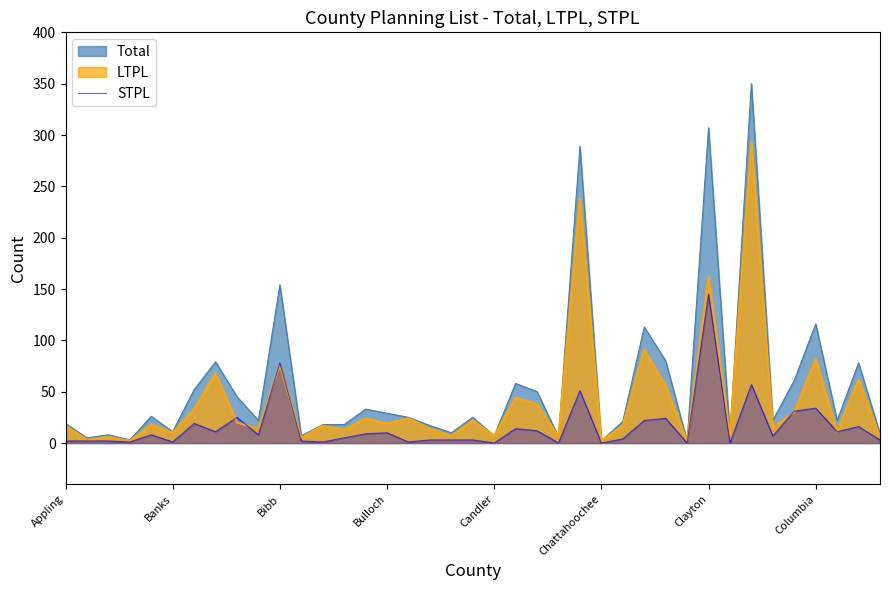

Rank the series by their average value, from lowest to highest.

STPL, LTPL, Total